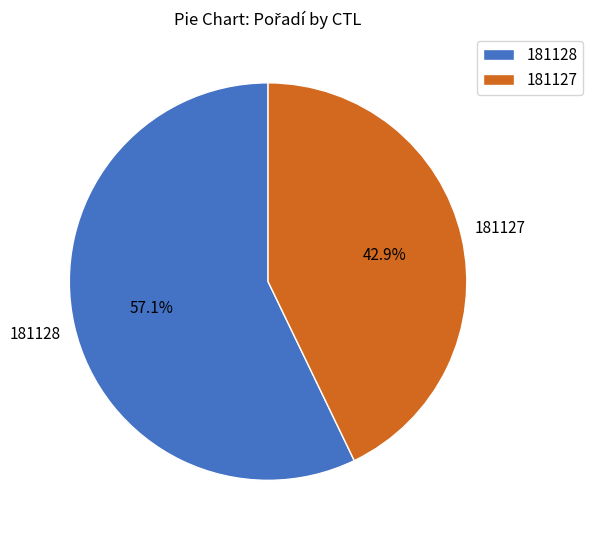

Combined, what portion of the pie is 181128 and 181127?

100.0%